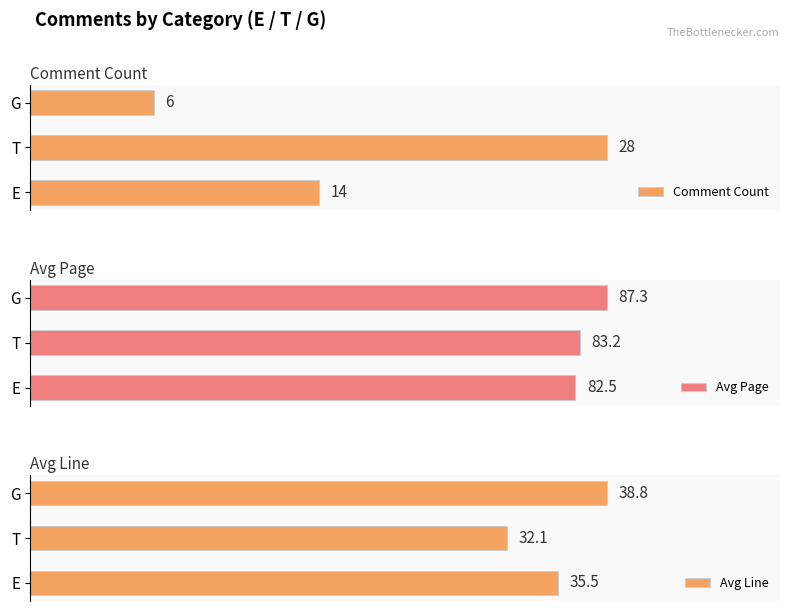

Are the bars grouped side by side (vs. stacked)?

Yes